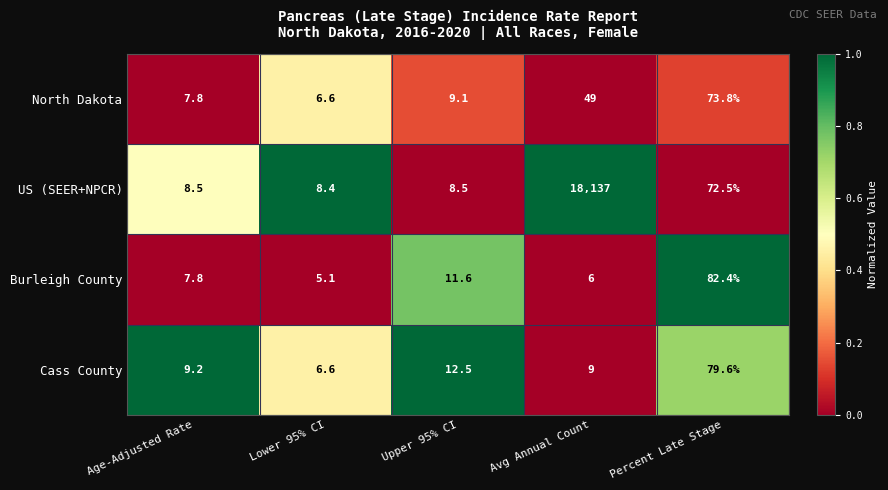

The value of US (SEER+NPCR) at Percent Late Stage is 14.9. True or false?

False